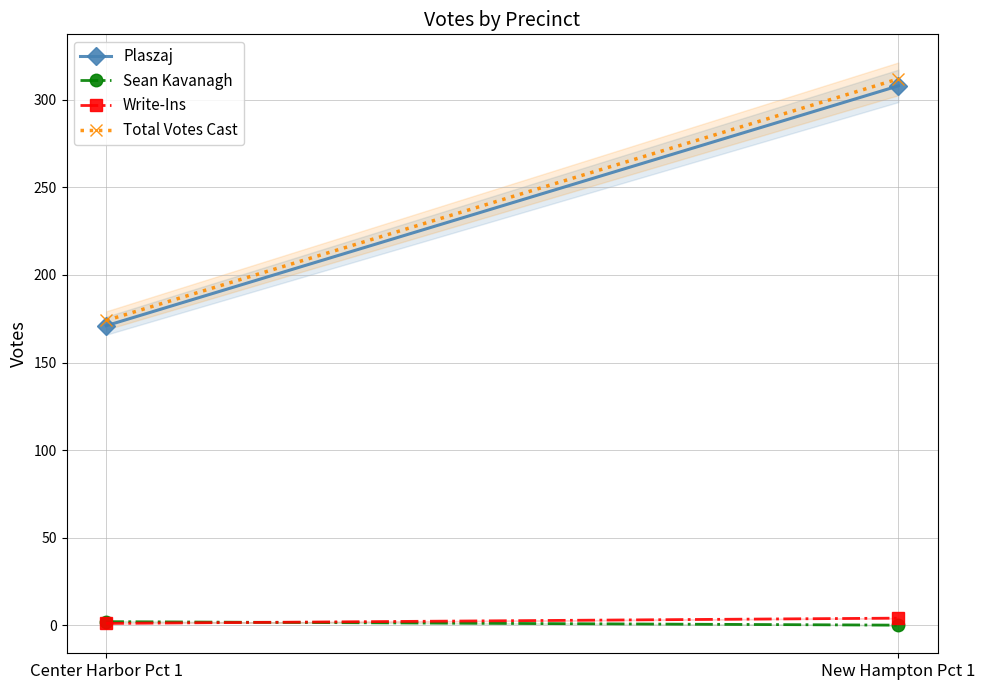

What is the average value of the Write-Ins series?

2